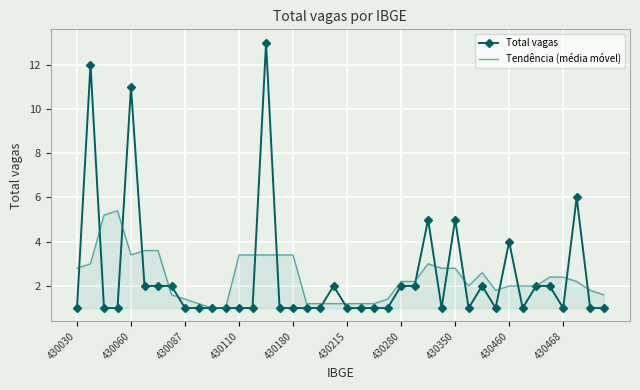

What is the maximum value for Tendência (média móvel)?

5.4